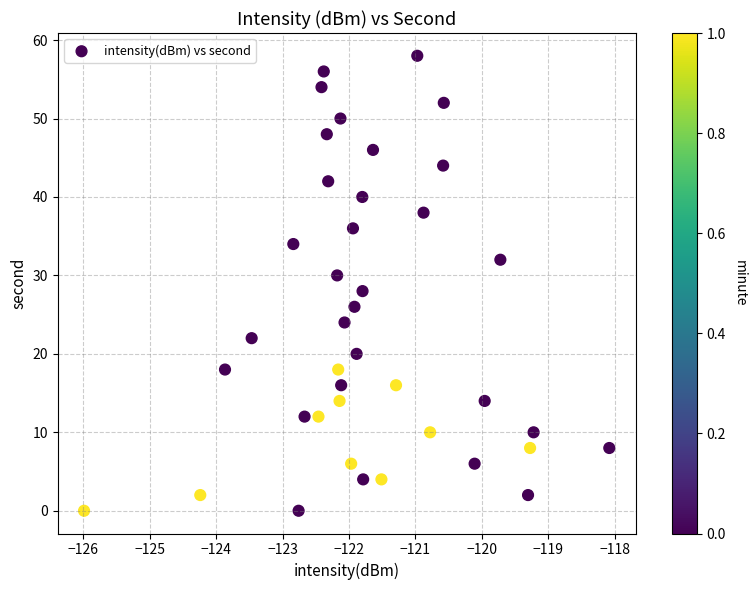

What is the range of Y values (max minus min)?

58